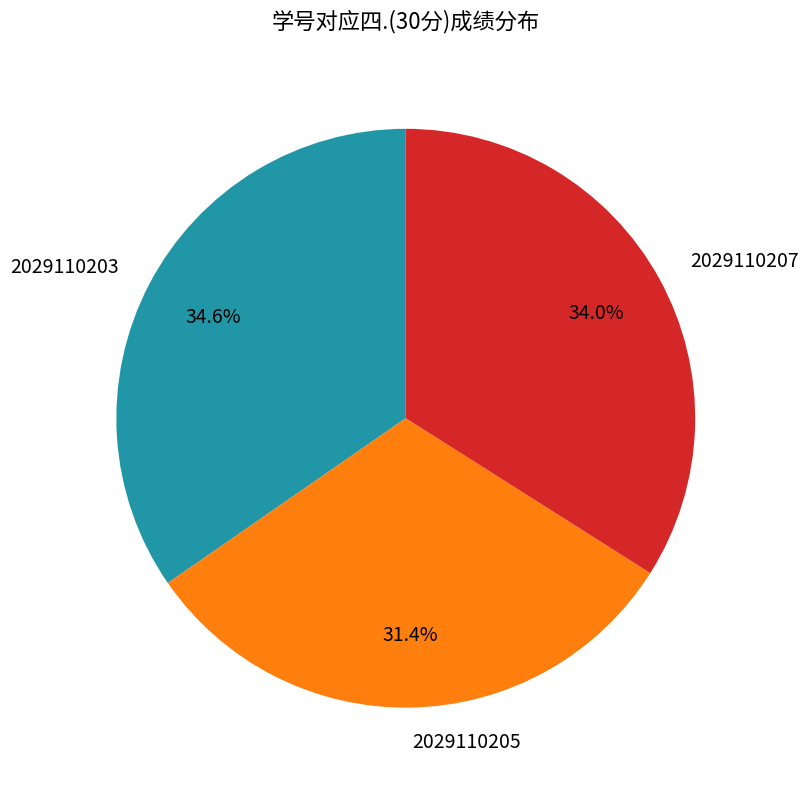

Approximately how many times larger is the value at 2029110205 compared to 2029110203?

0.9